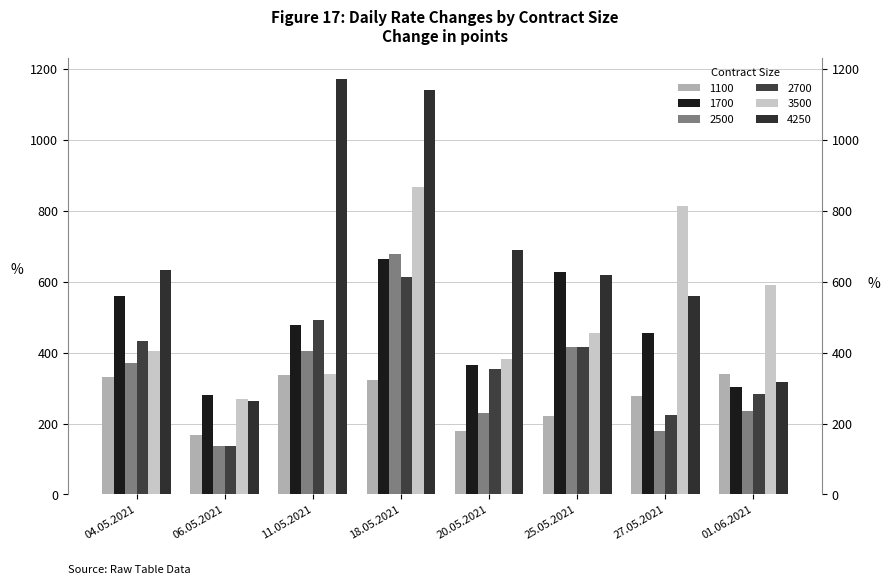

What is the label of the 5th bar from the left?

20.05.2021